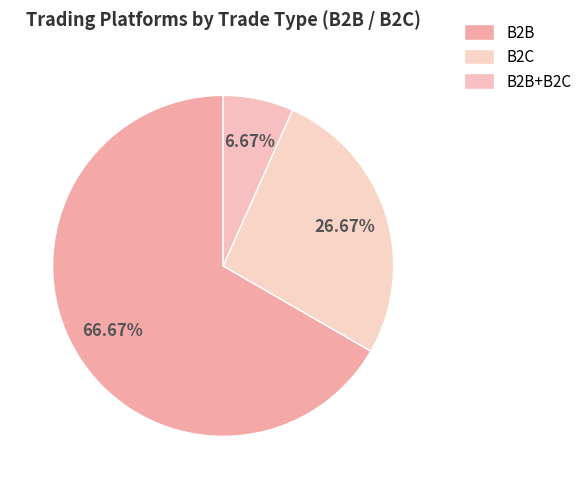

What is the majority slice?

B2B